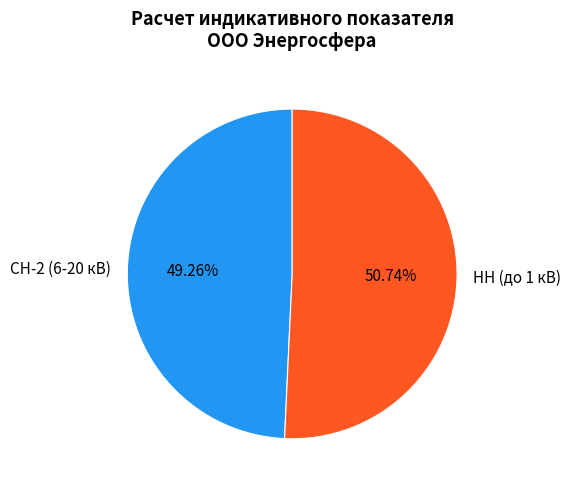

Which category has the smallest portion of the pie?

СН-2 (6-20 кВ)